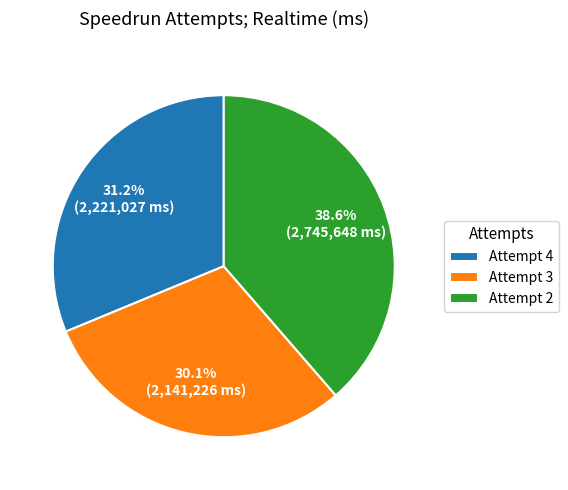

To the nearest percent, what is the difference between the Attempt 2 and Attempt 3 slice percentages?

9%